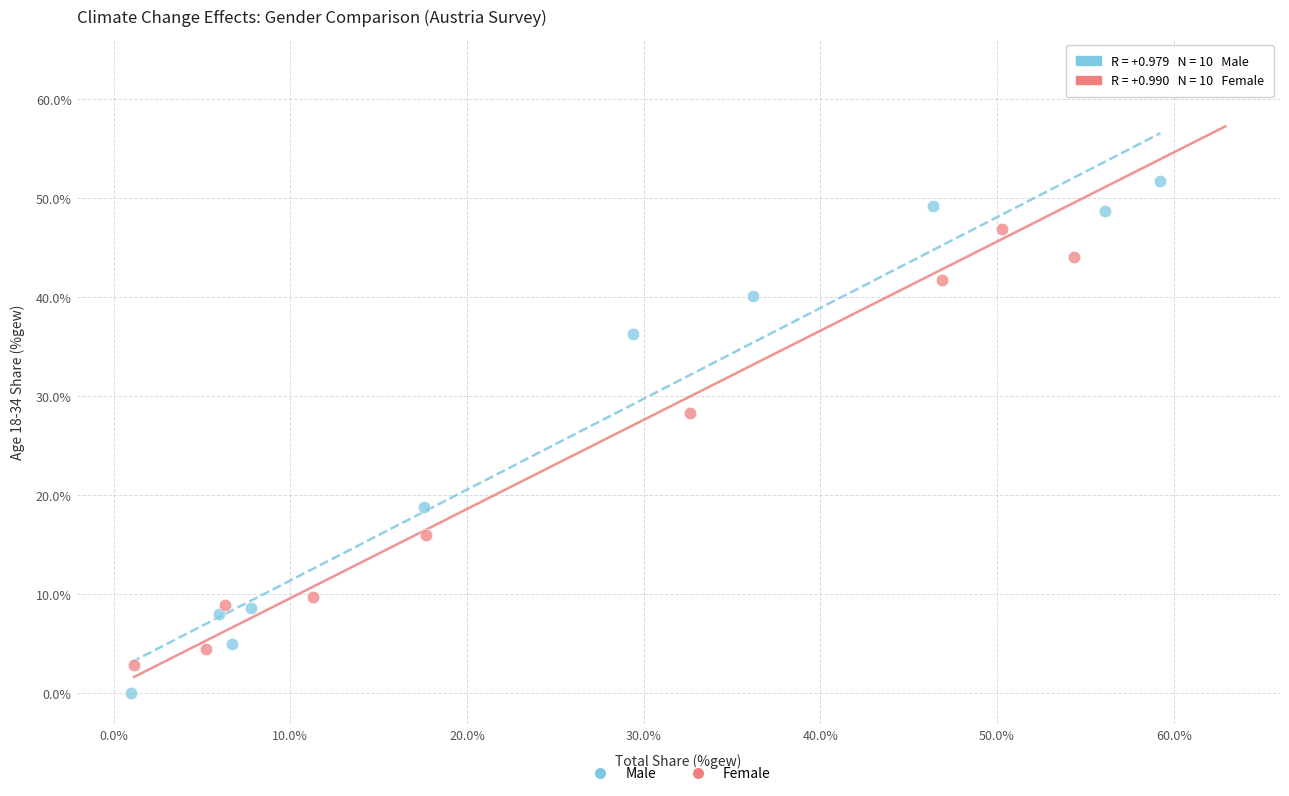

What are all the series names shown in the legend?

Male, Female